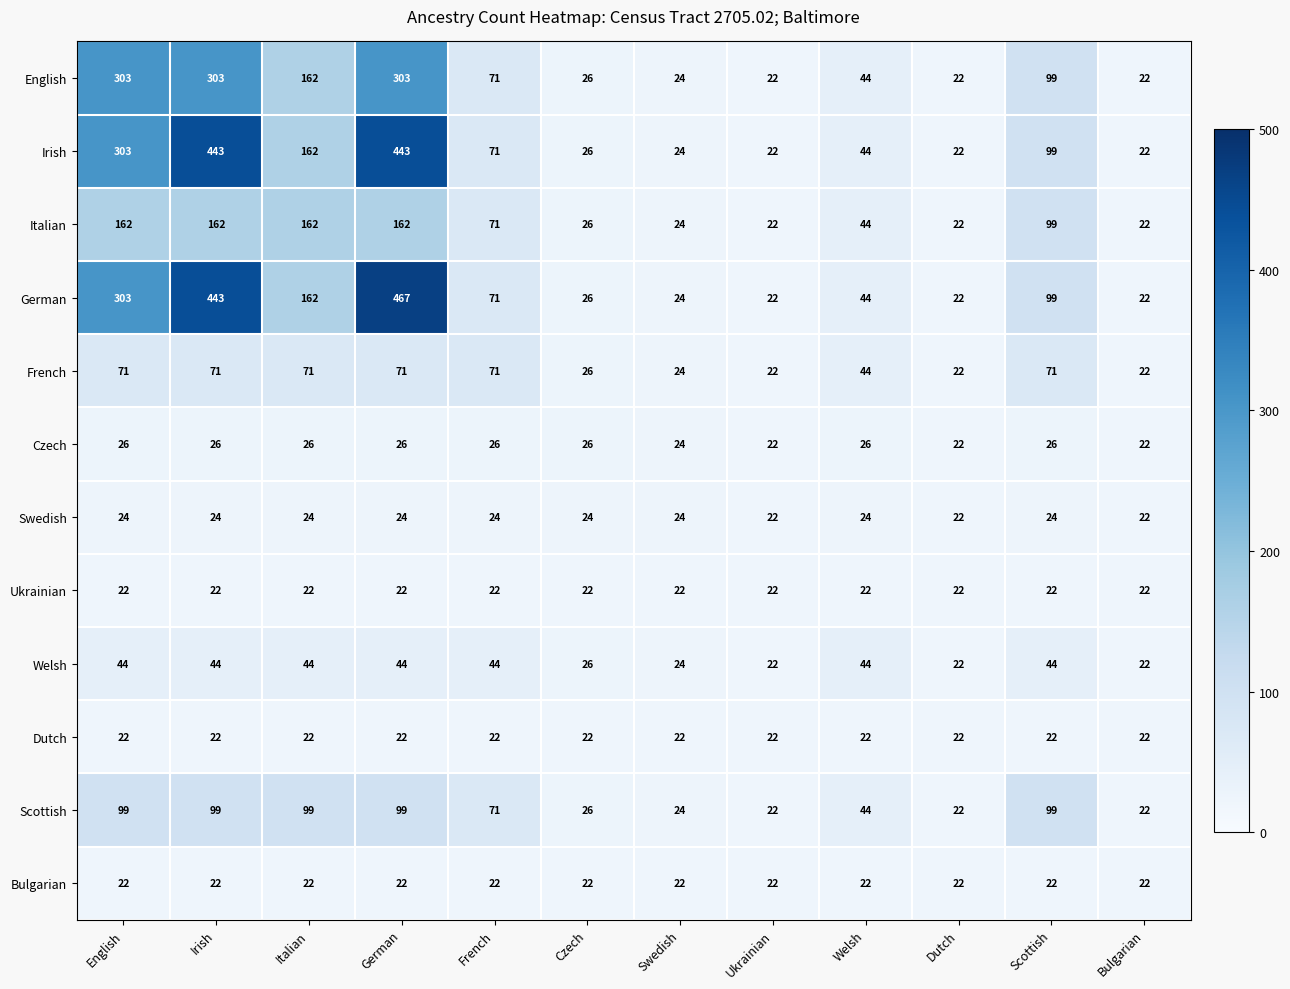

What is the smallest value displayed?

22